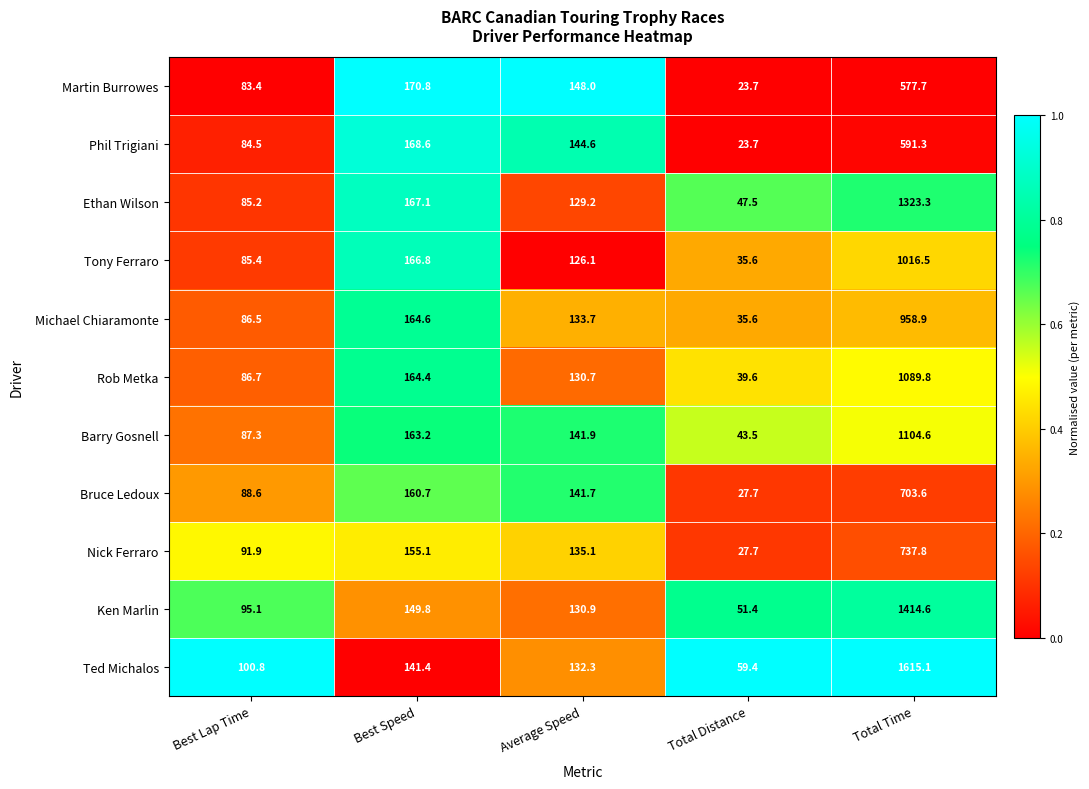

How many values in the Rob Metka series exceed 130?

3